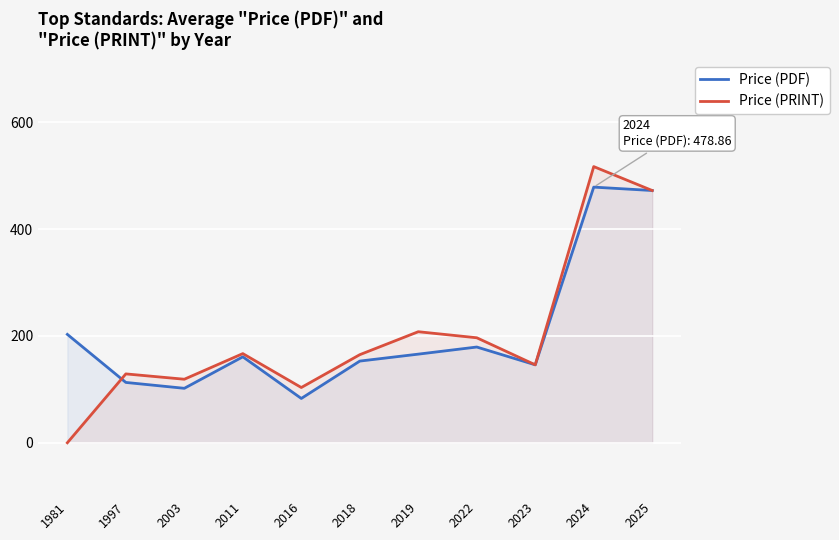

At which label does Price (PRINT) reach its minimum?

1981